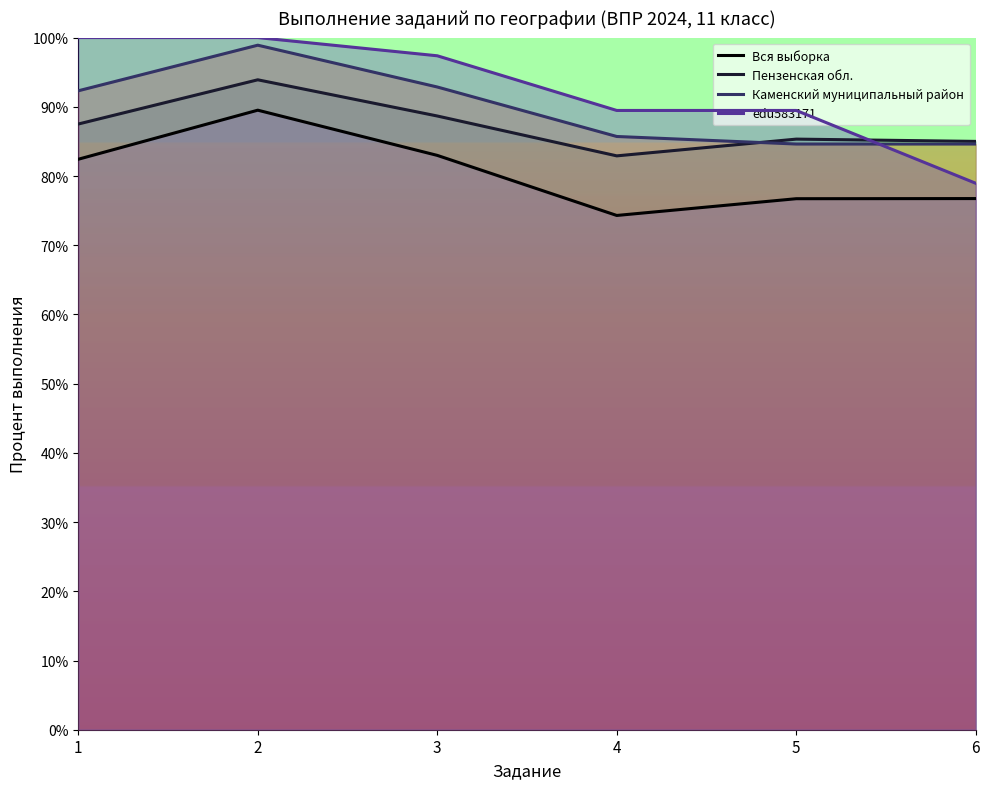

How many data points in Вся выборка are less than 82?

3